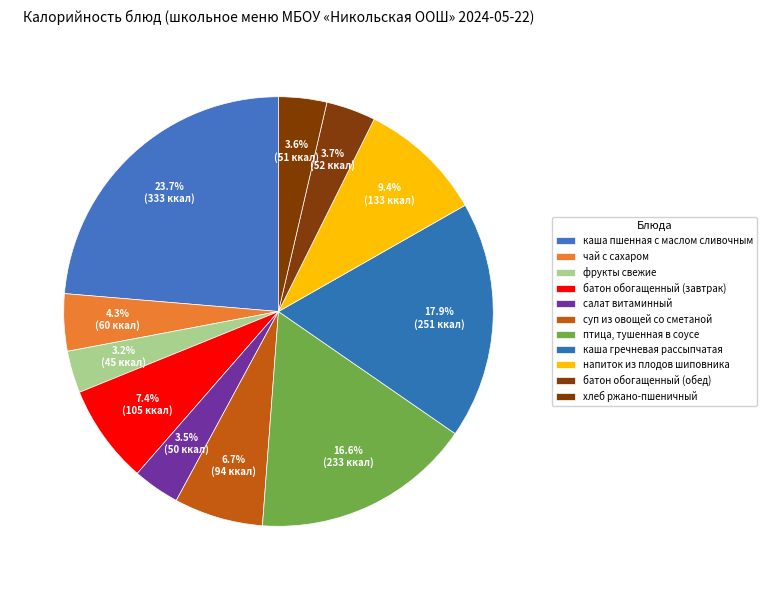

How many segments does this pie chart have?

11